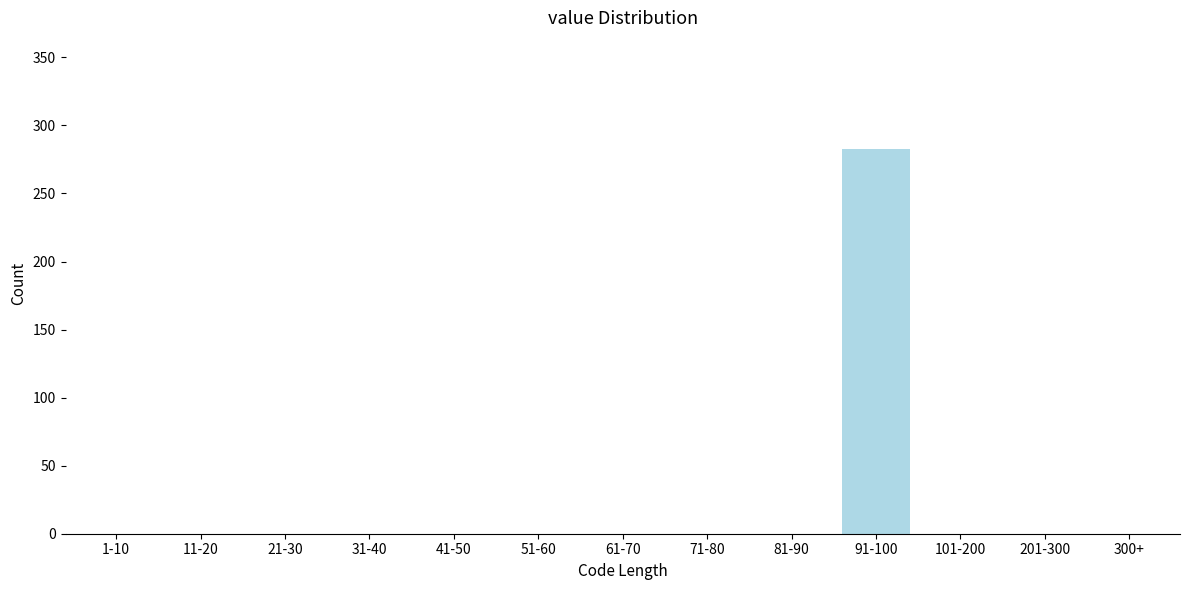

Reading left to right, transcribe all the data shown in this chart.

1-10=0	11-20=0	21-30=0	31-40=0	41-50=0	51-60=0	61-70=0	71-80=0	81-90=0	91-100=283	101-200=0	201-300=0	300+=0